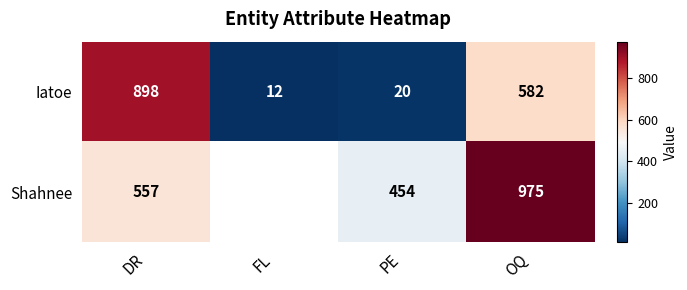

Is the value of Shahnee at PE greater than the value of Iatoe at PE?

Yes